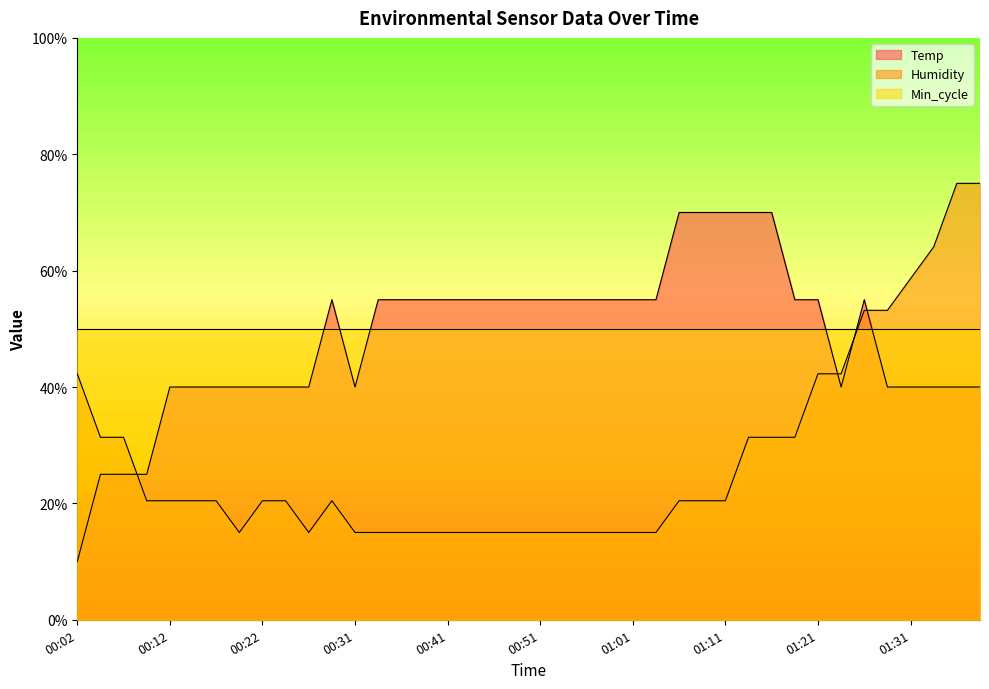

What is the highest value of the Humidity series?

75.0